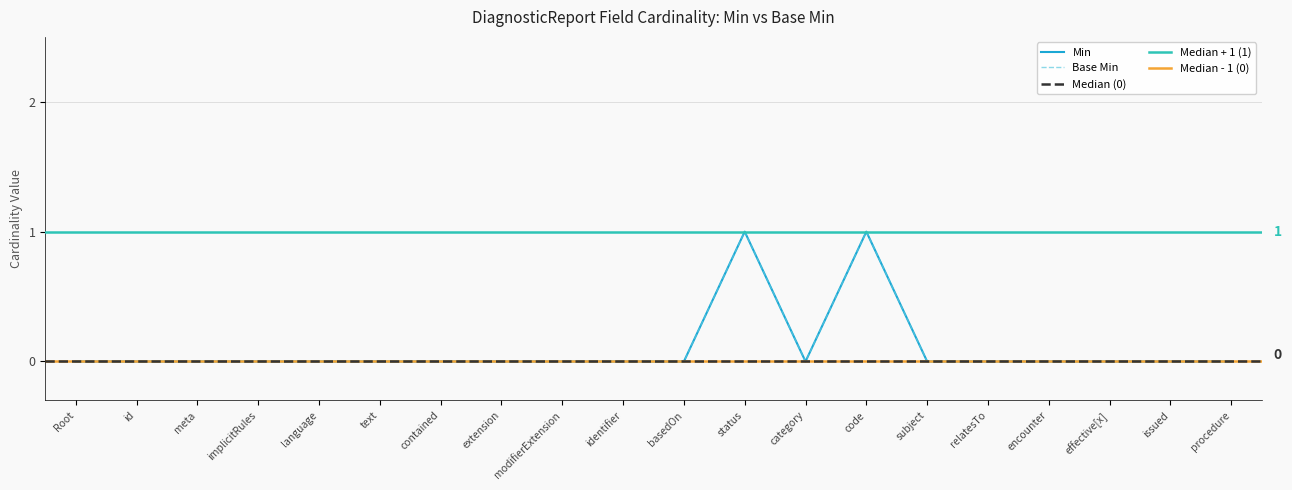

True or false: Base Min and Min intersect in this chart.

False